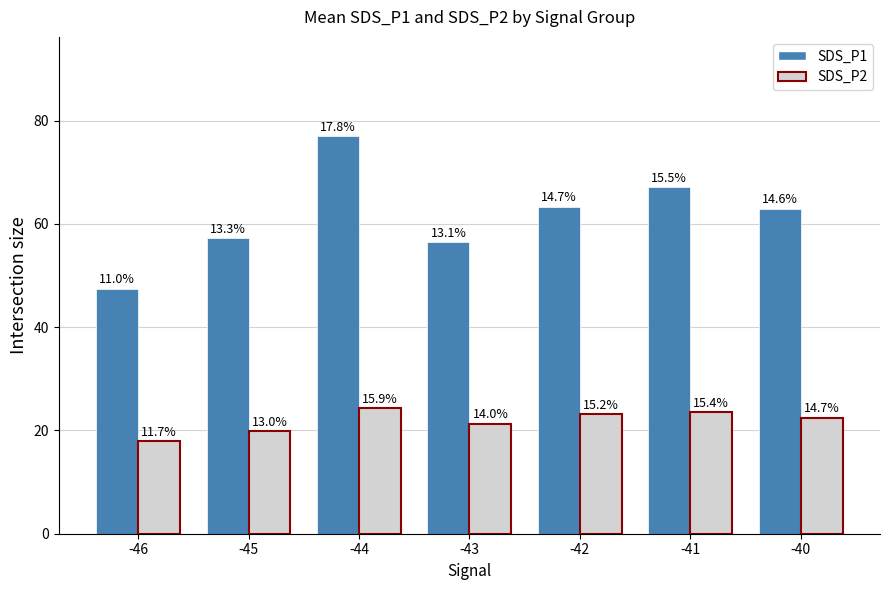

Which category has the lowest value in the SDS_P2 series?

-46